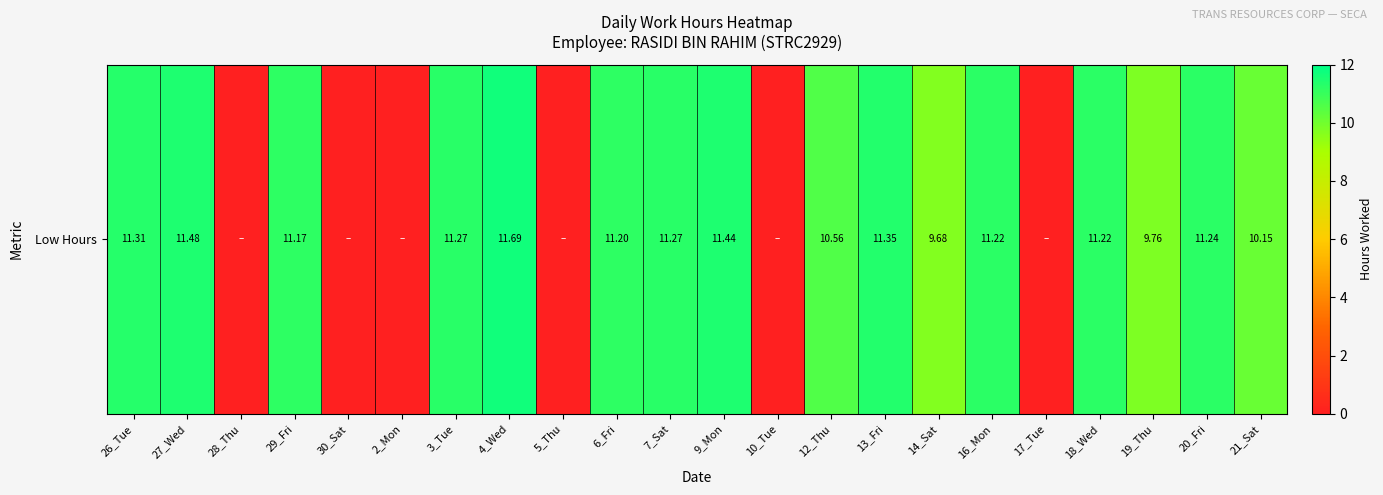

True or false: the data shows 0.0 at 5_Thu.

True